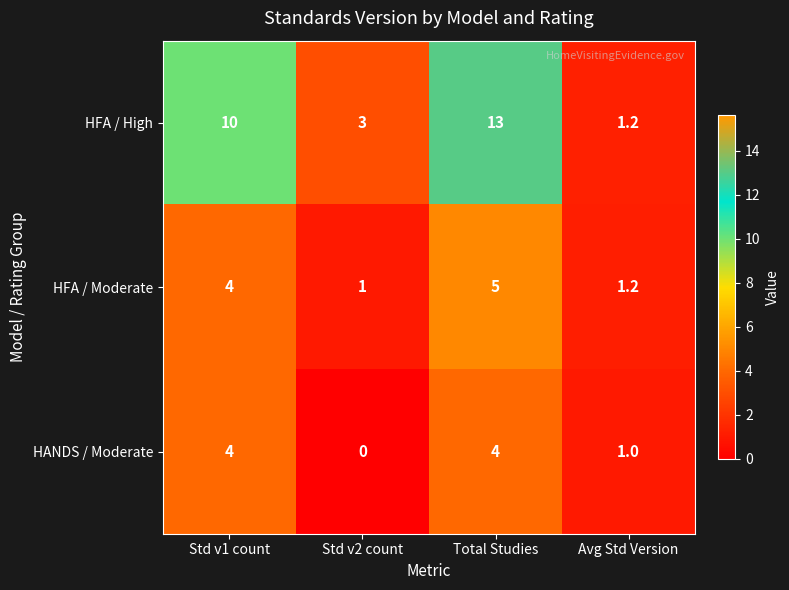

How many positive values does the HANDS / Moderate series have?

3